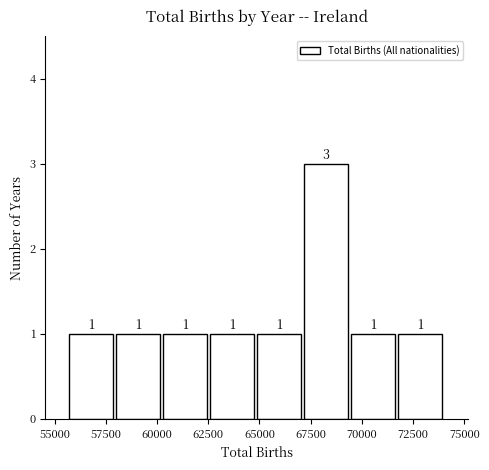

Which range on the x-axis has the tallest bar?

67000 to 69500